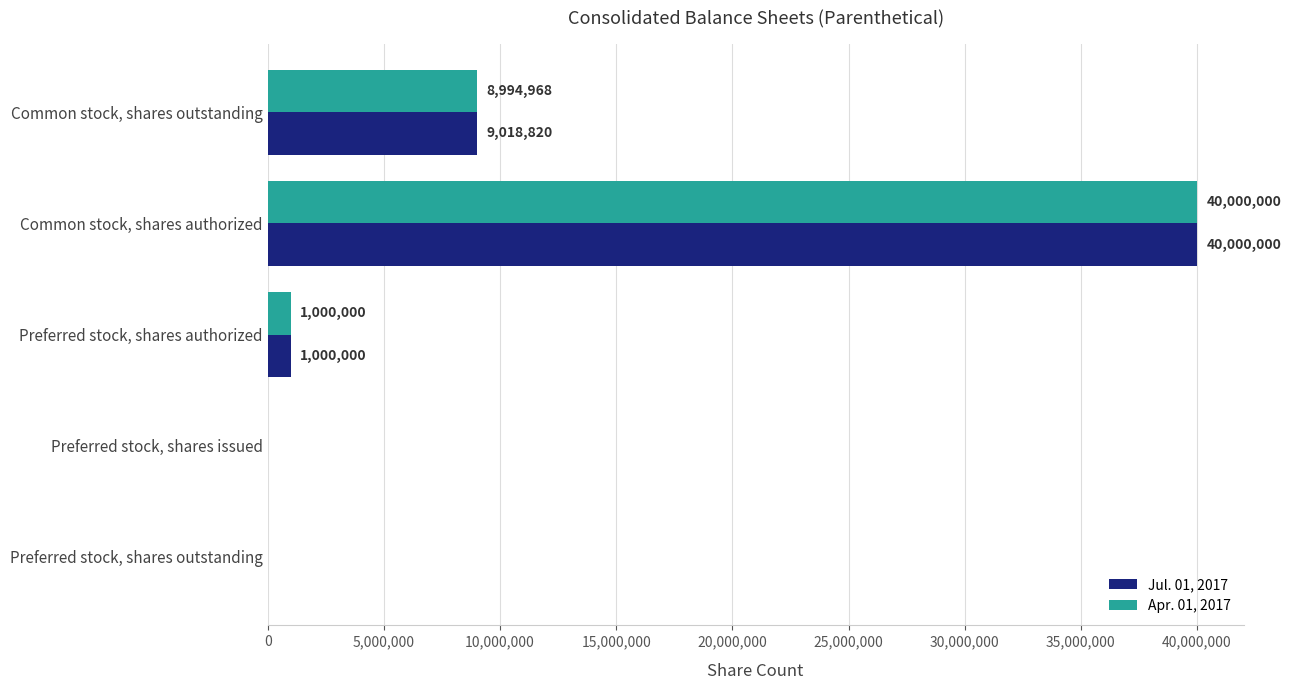

Which series changed the most between Common stock, shares outstanding and Preferred stock, shares outstanding?

Jul. 01, 2017